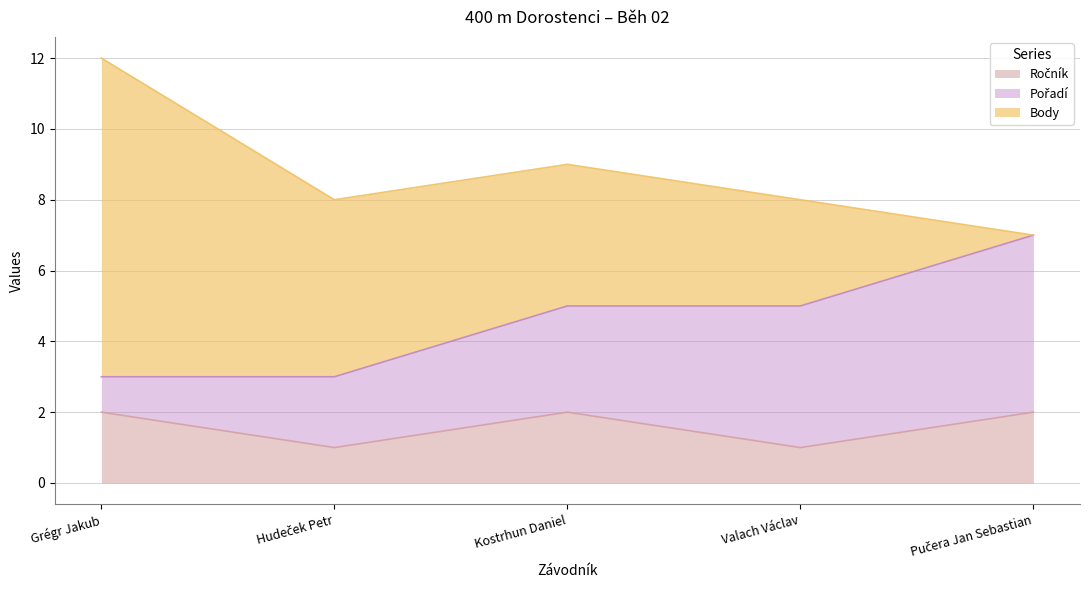

How many intersections are there between Ročník and Pořadí?

1